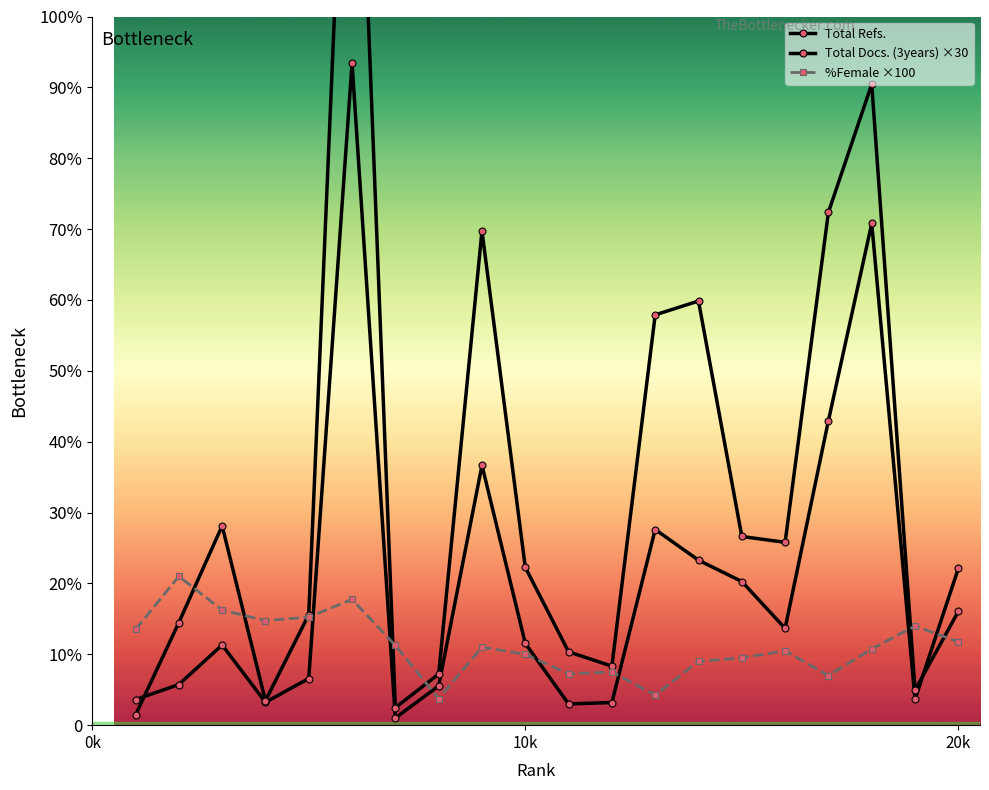

True or false: Total Refs. has a value of 7253 at 17.

False